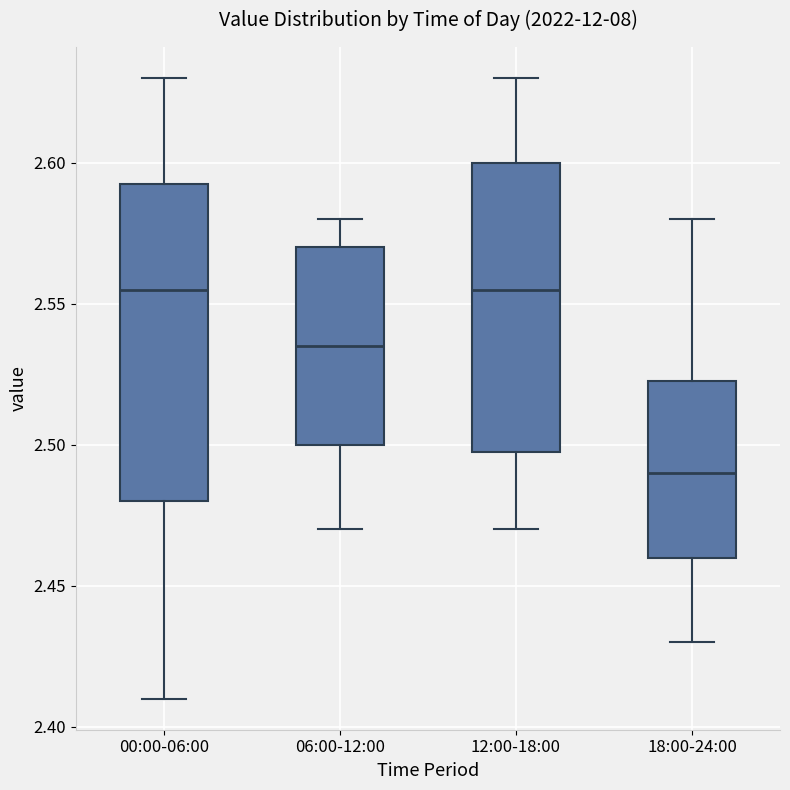

Comparing the boxes themselves (not the whiskers), which one is the tallest?

00:00-06:00